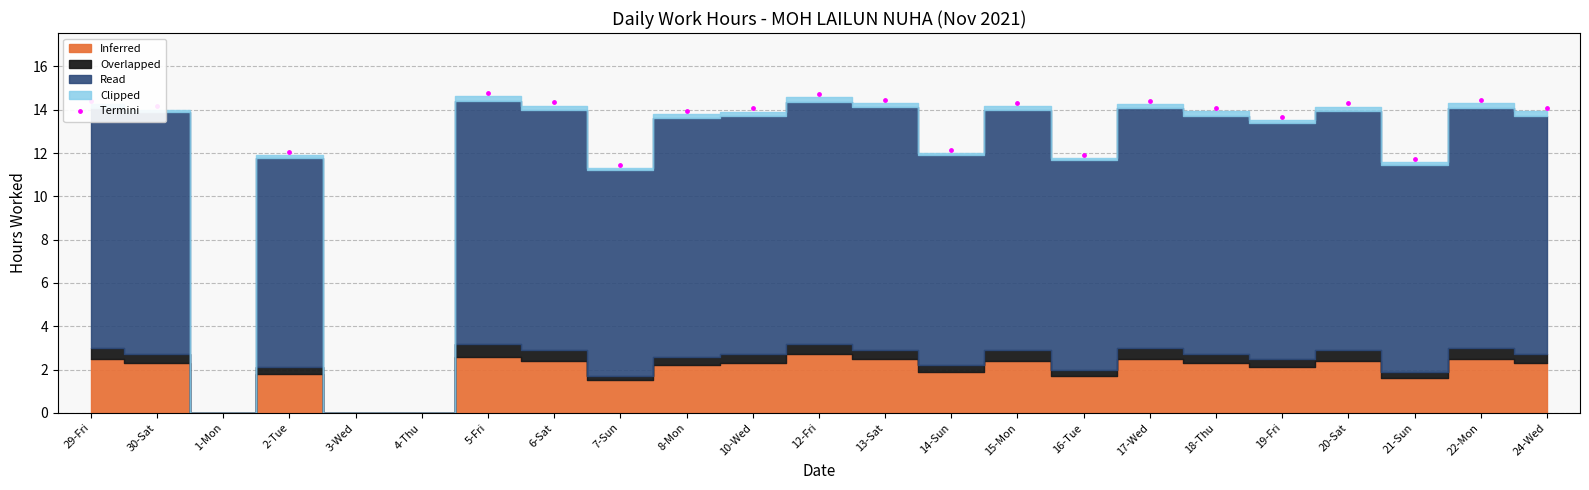

Which has a higher value, 19-Fri or 24-Wed?

24-Wed